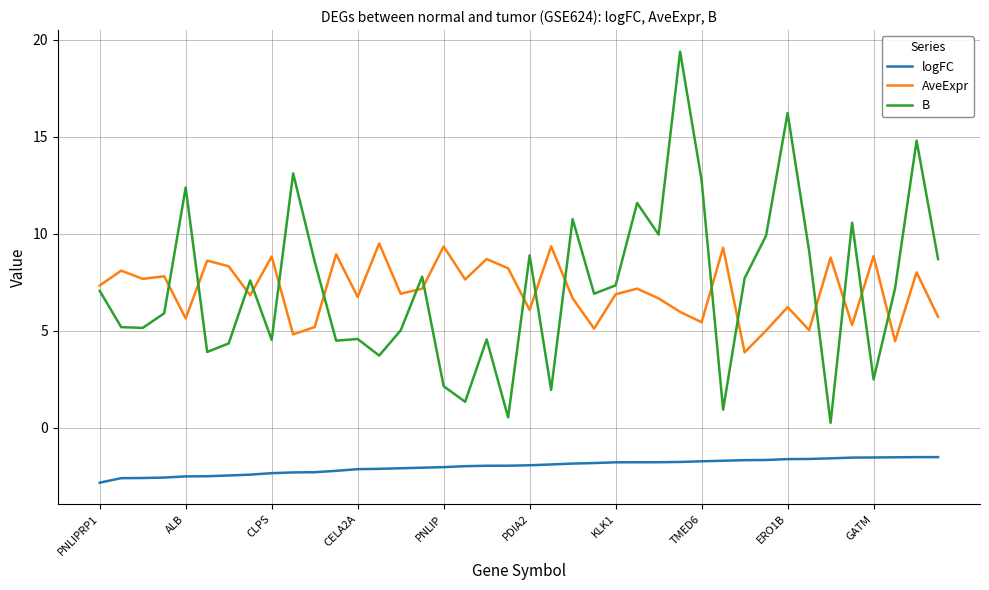

List the series in order of their peak value, highest first.

B, AveExpr, logFC